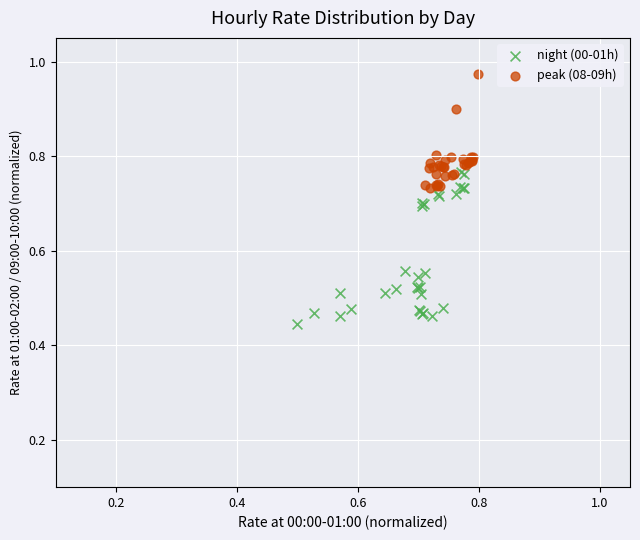

What are all the series names shown in the legend?

night (00-01h), peak (08-09h)